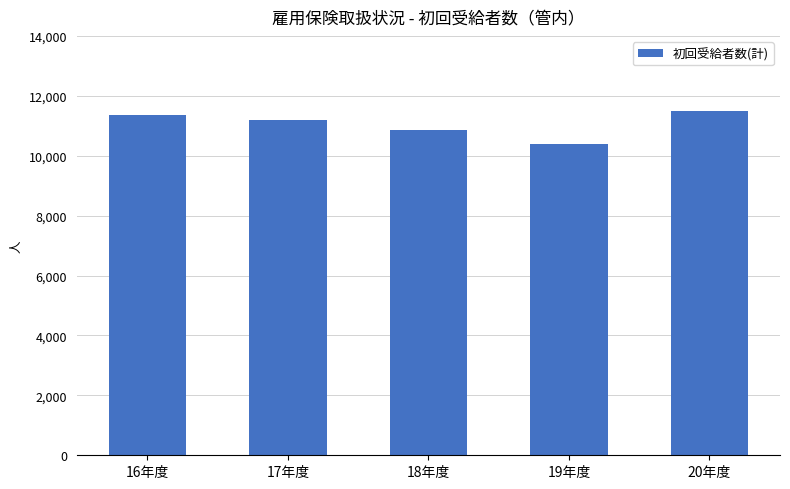

True or false: the data shows 11507 at 20年度.

True